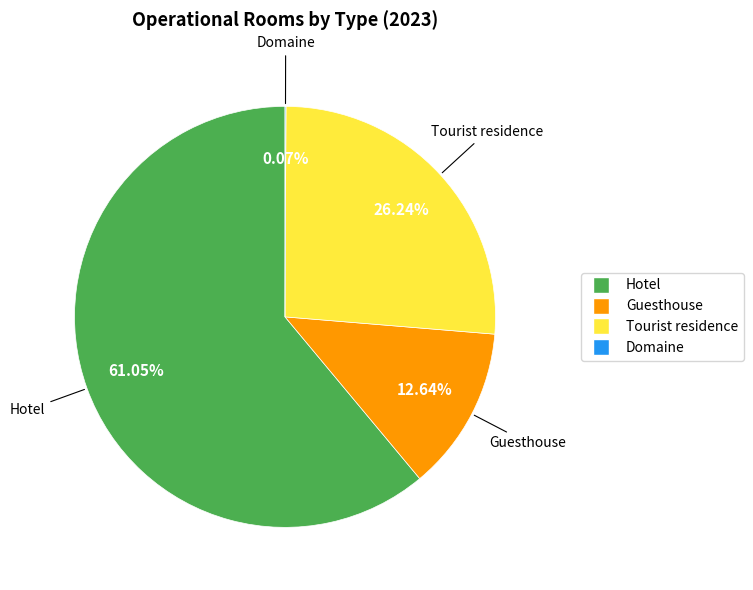

What is the largest slice in the pie chart?

Hotel